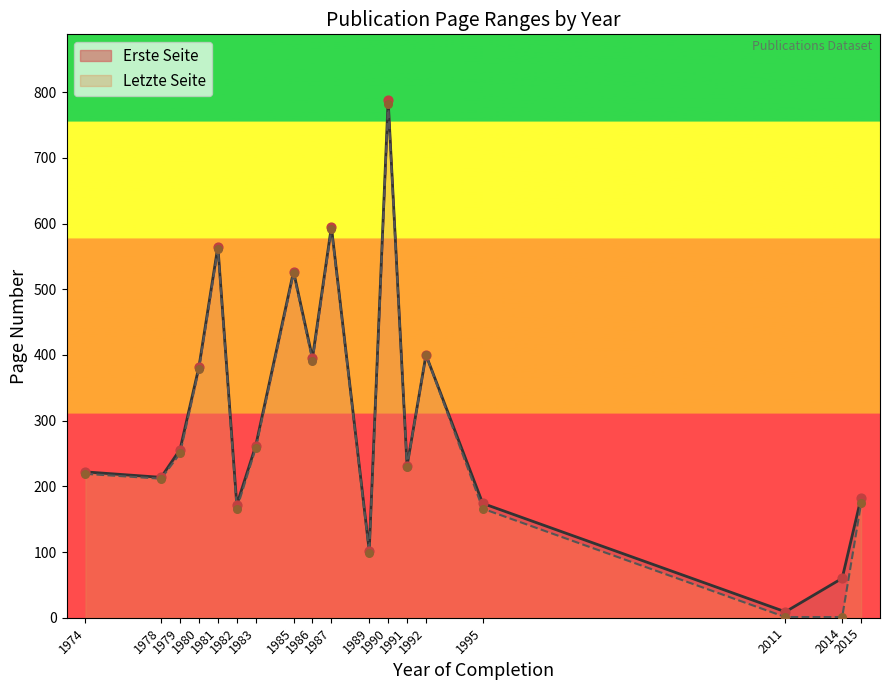

Which series has the largest Y range (max minus min)?

Erste Seite